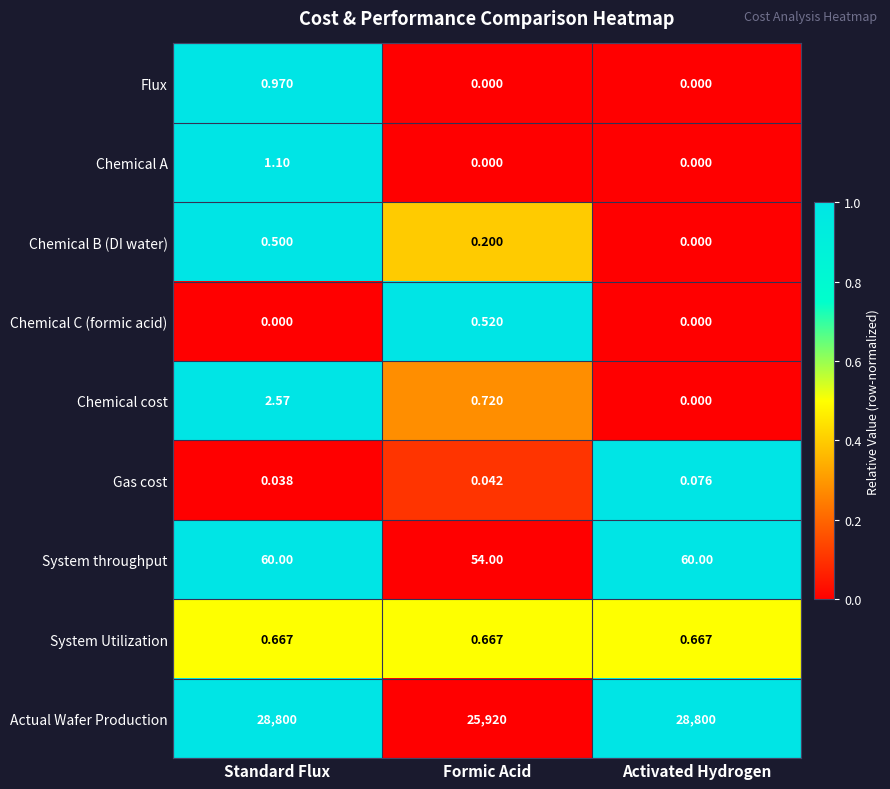

Rank the series at Standard Flux from highest to lowest value.

Actual Wafer Production, System throughput, Chemical cost, Chemical A, Flux, System Utilization, Chemical B (DI water), Gas cost, Chemical C (formic acid)